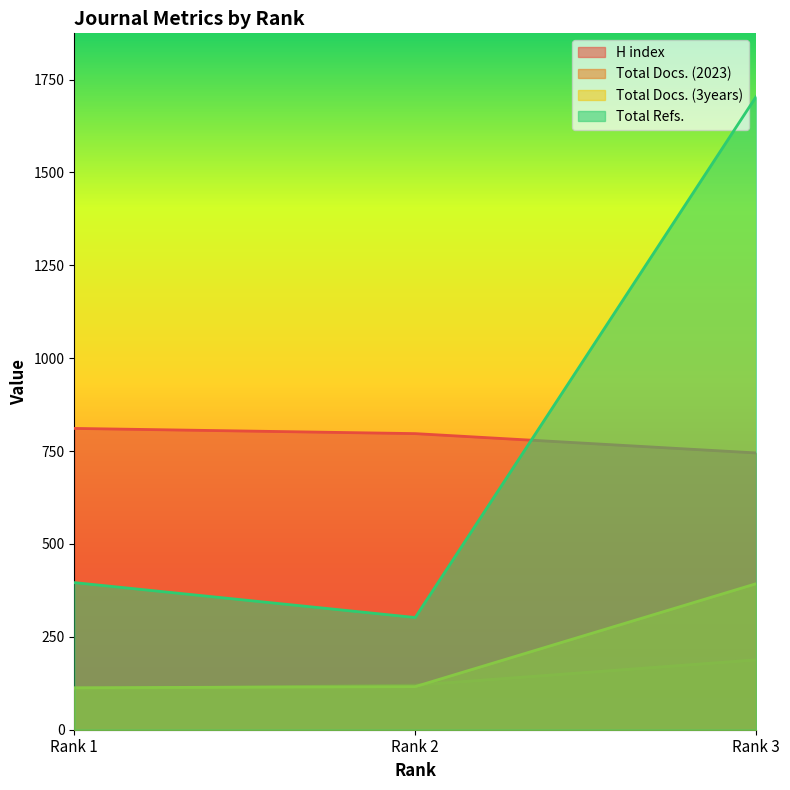

Is the value of Total Refs. at Rank 1 greater than the value of H index at Rank 2?

No